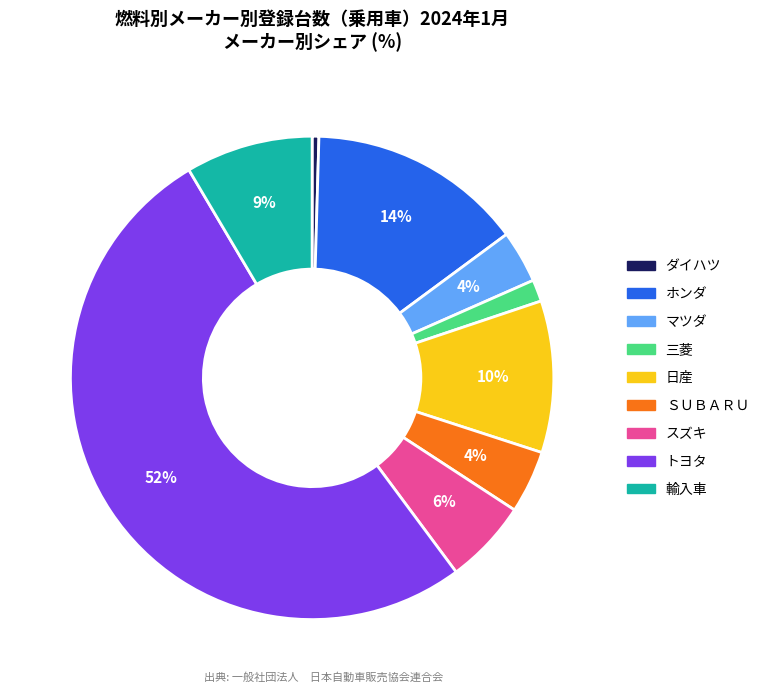

Between 輸入車 and 日産, which is larger?

日産